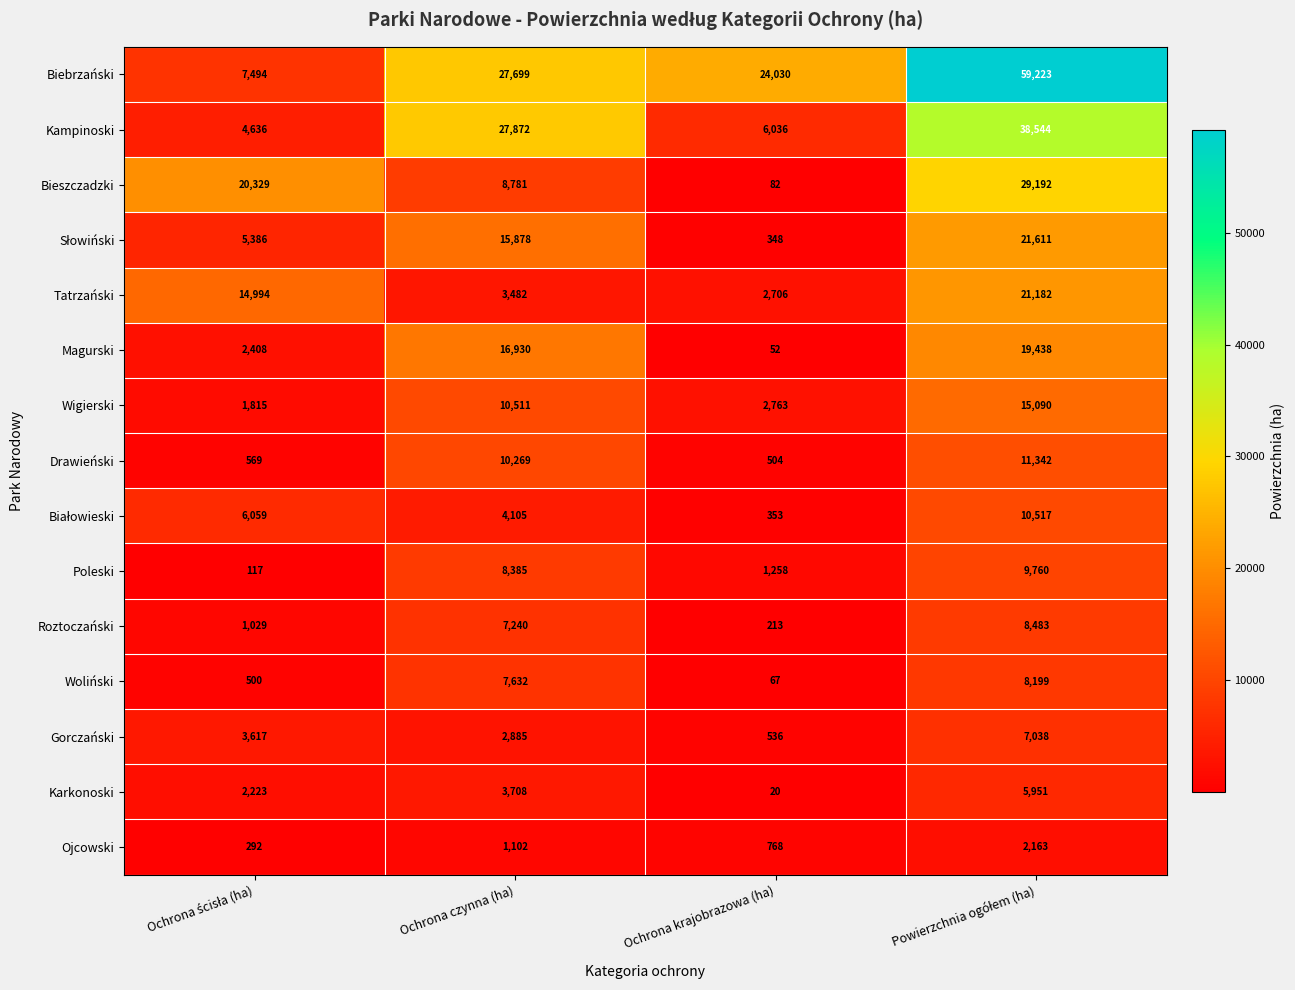

The value of Roztoczański at Ochrona czynna (ha) is 9433. True or false?

False